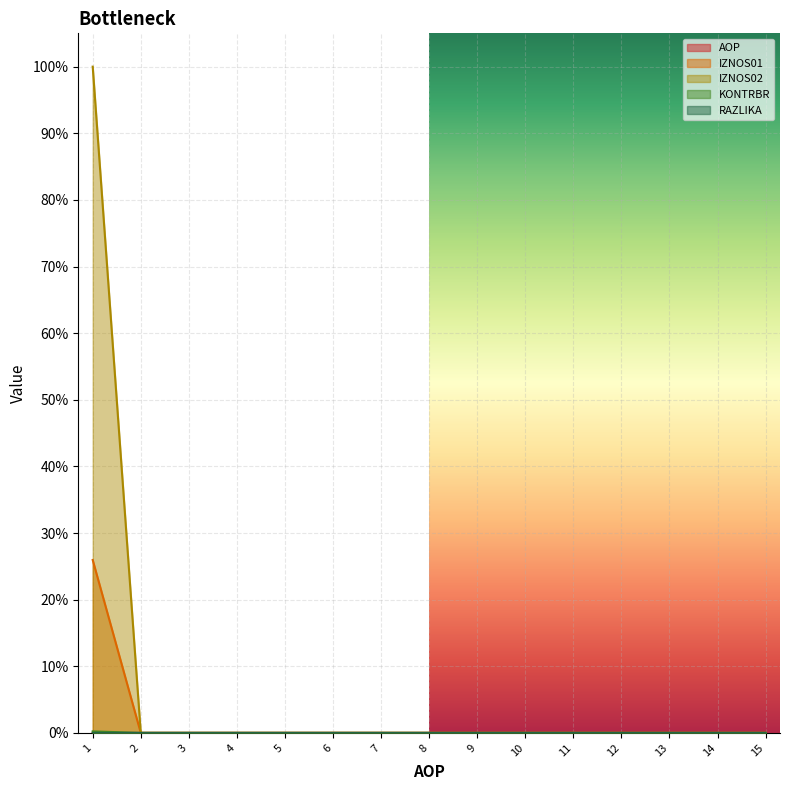

True or false: KONTRBR has more than 1 points higher than both neighbors.

False